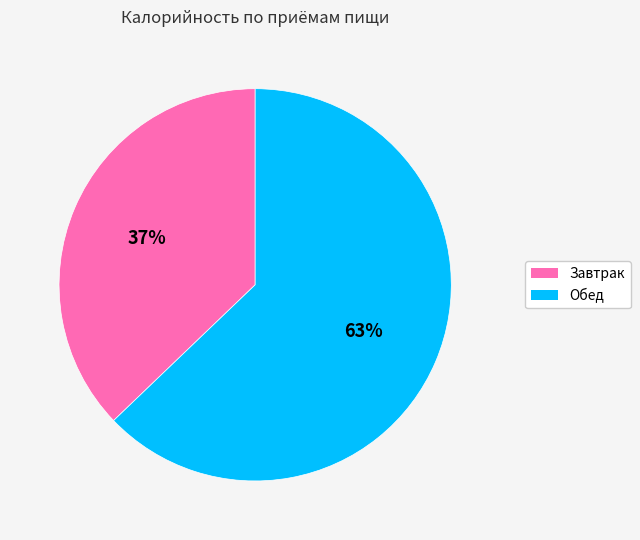

What is the ratio of the value at Обед to the value at Завтрак?

1.7